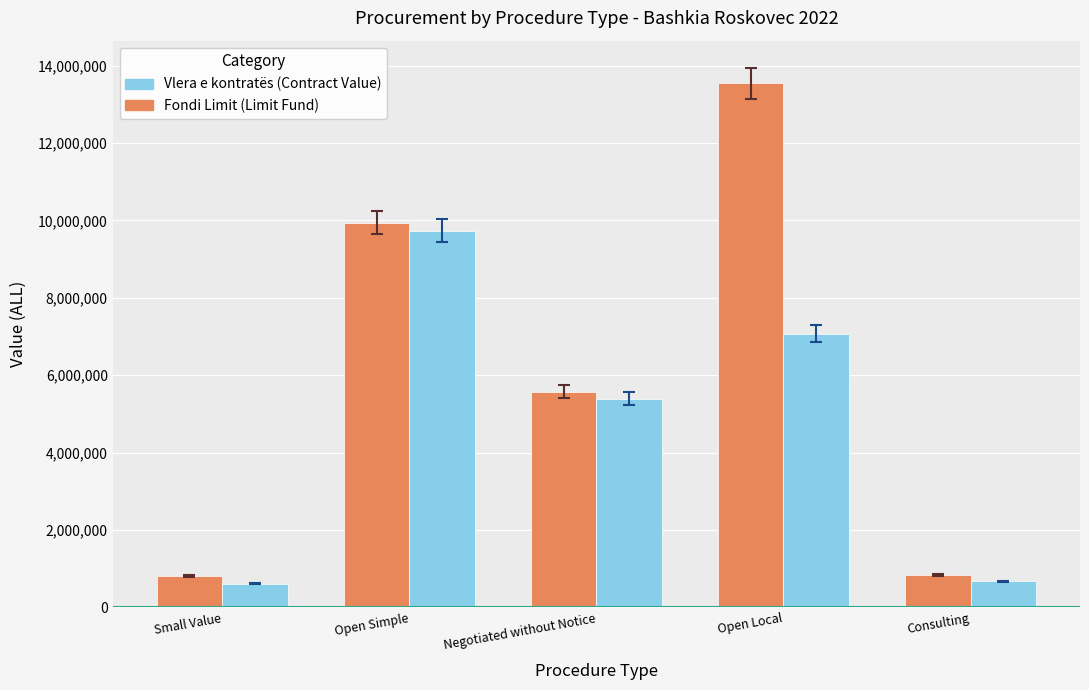

Is it true that Fondi Limit (Limit Fund) equals 818014 at Small Value?

True